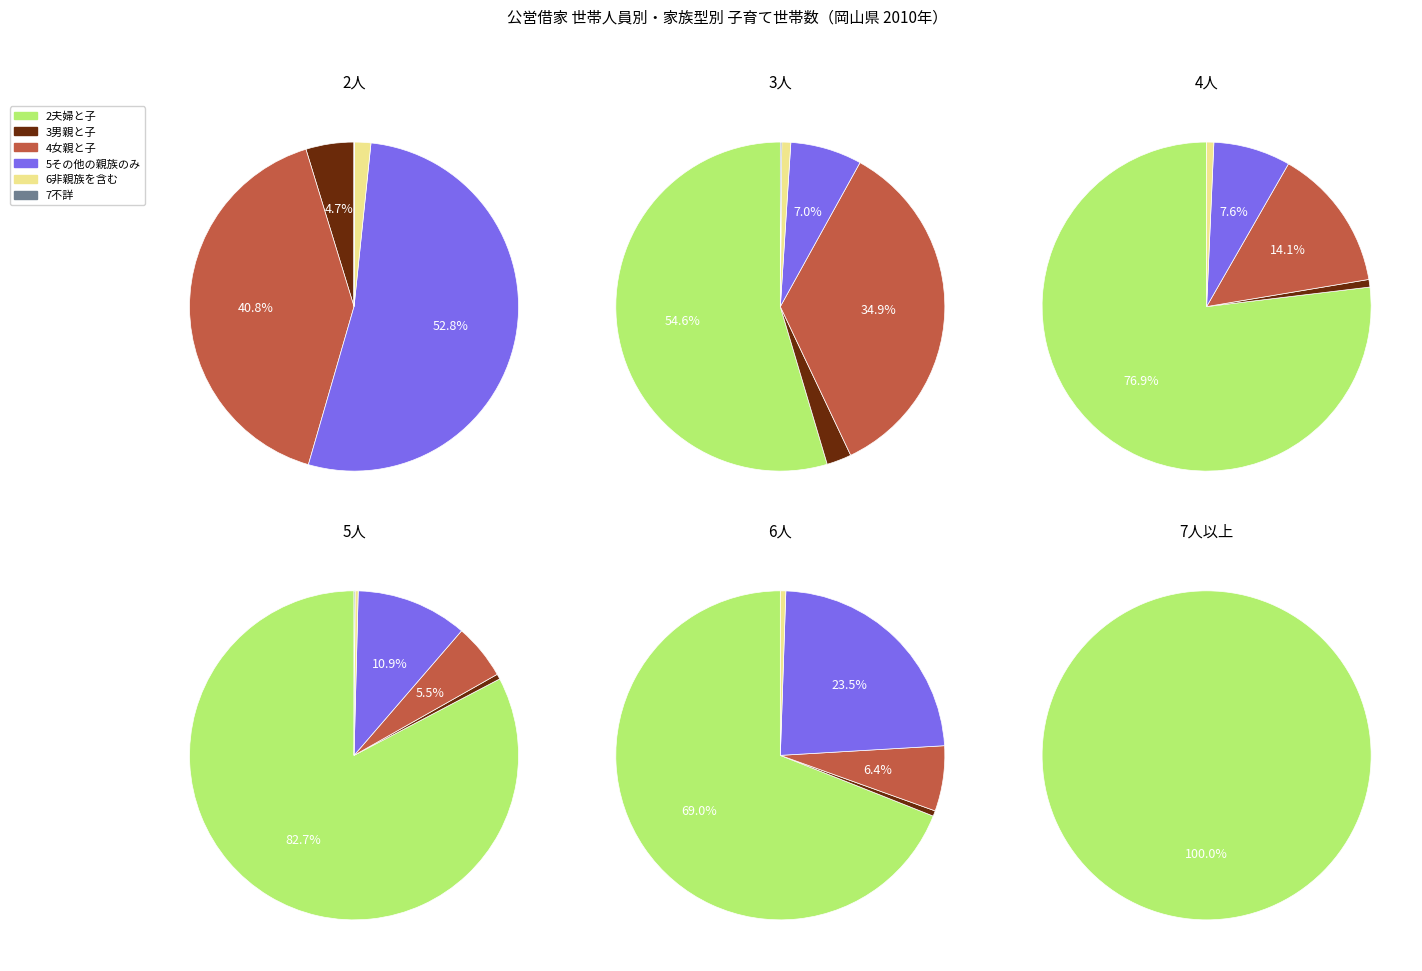

Count the number of slices in the pie.

6